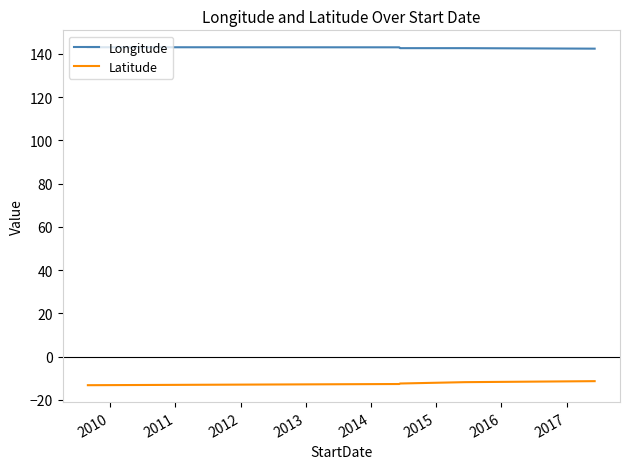

What is the maximum value shown in the chart?

143.1